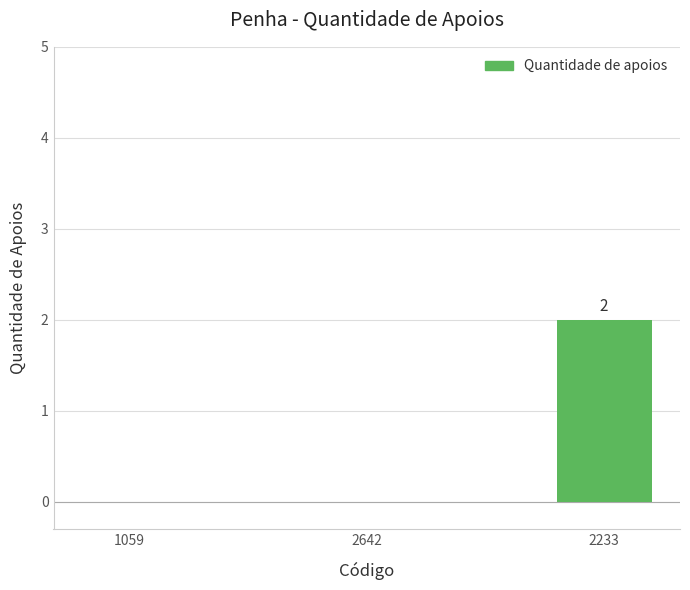

Count the number of categories in the chart.

3